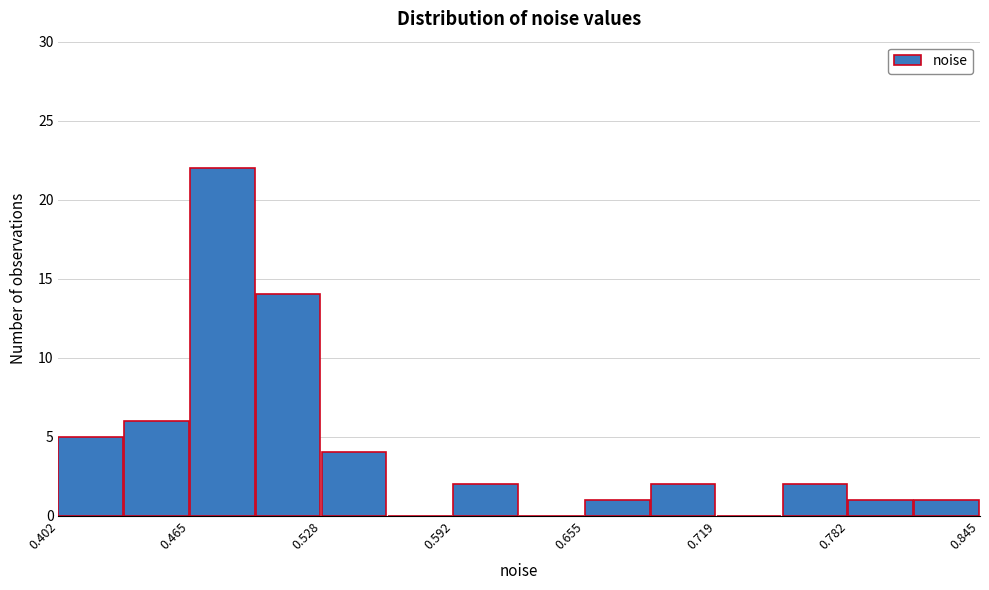

Around what value on the x-axis is the tallest bar? Give the approximate position of its centre, as read against the axis.

0.48